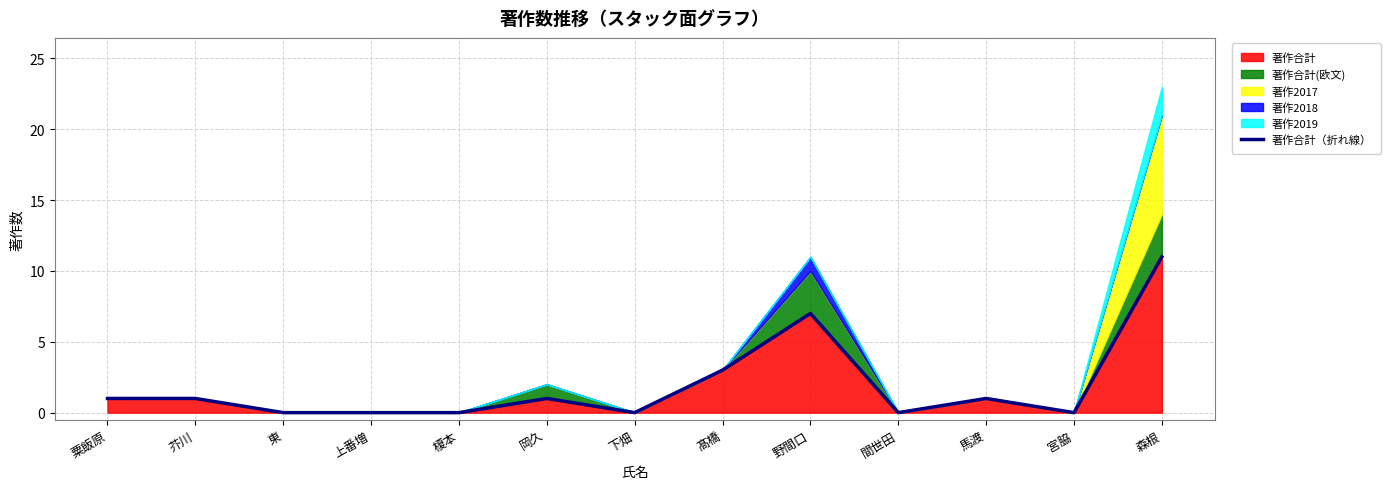

Reading left to right, transcribe all the data shown in this chart.

1	1	0	0	0	1	0	3	7	0	1	0	11